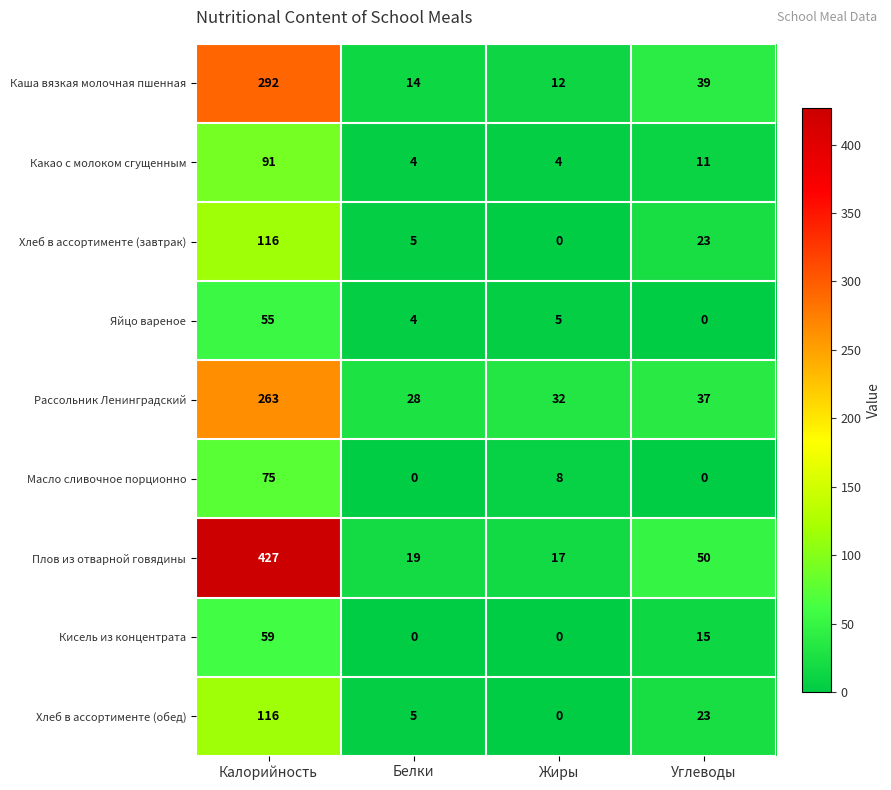

What is the average value of the Плов из отварной говядины series?

128